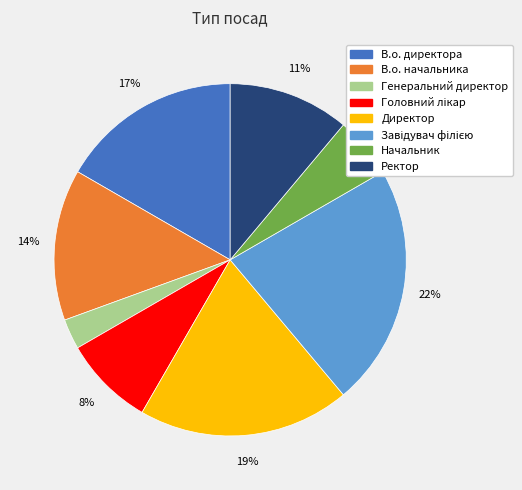

Is the sum of Ректор and Генеральний директор greater than half?

No